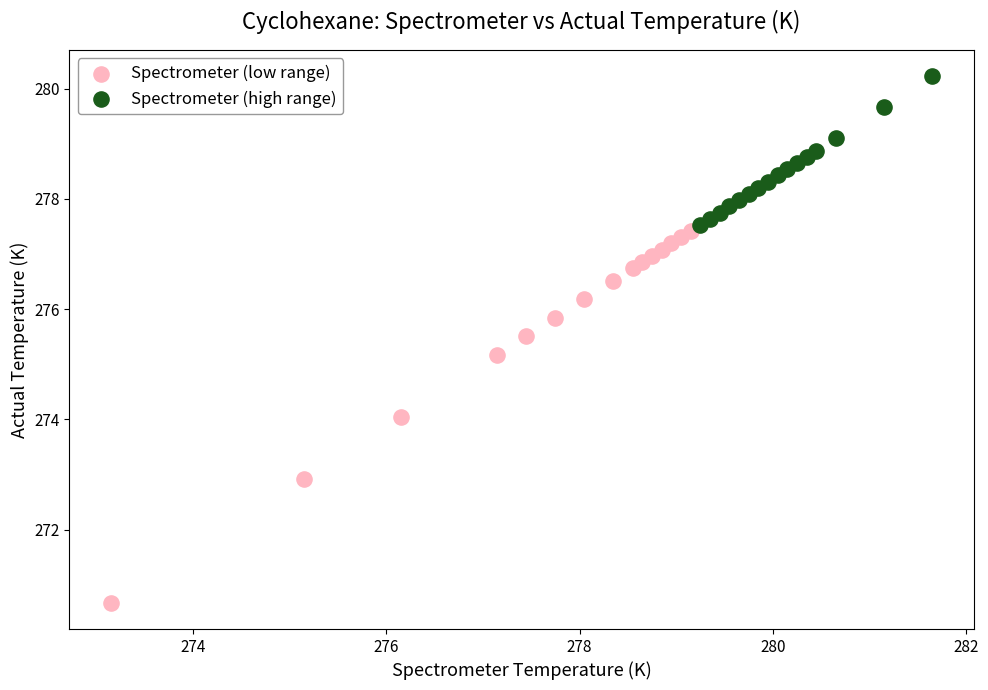

Which series contains the lowest Y value?

Spectrometer (low range)